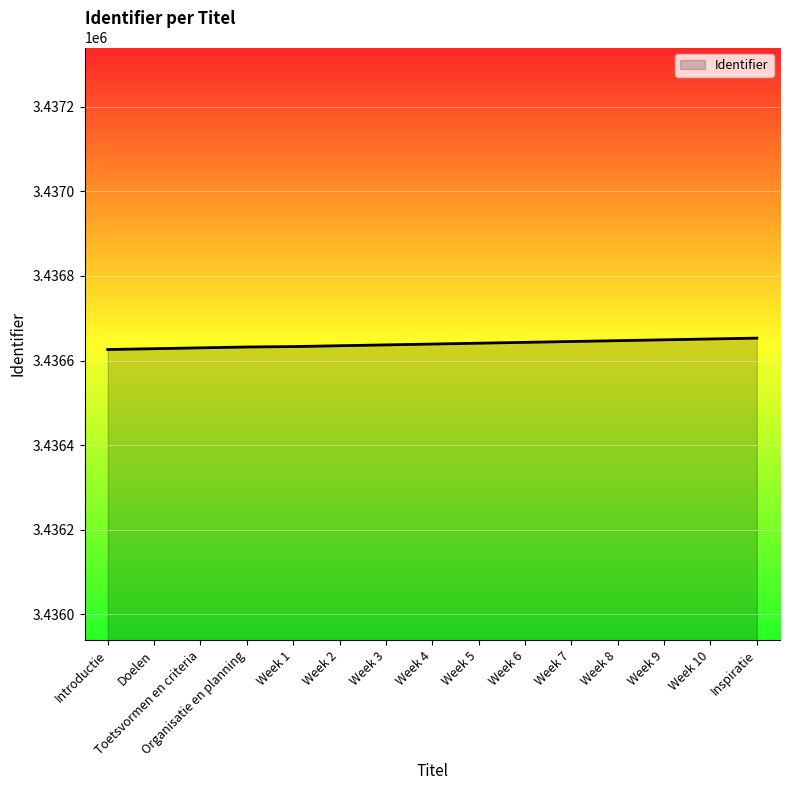

How many lines are shown in the chart?

1